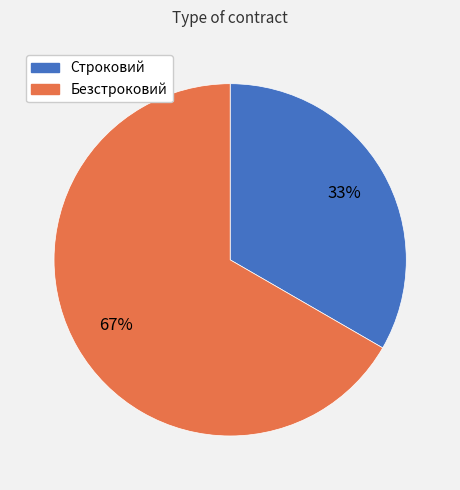

Which has a higher value, Строковий or Безстроковий?

Безстроковий